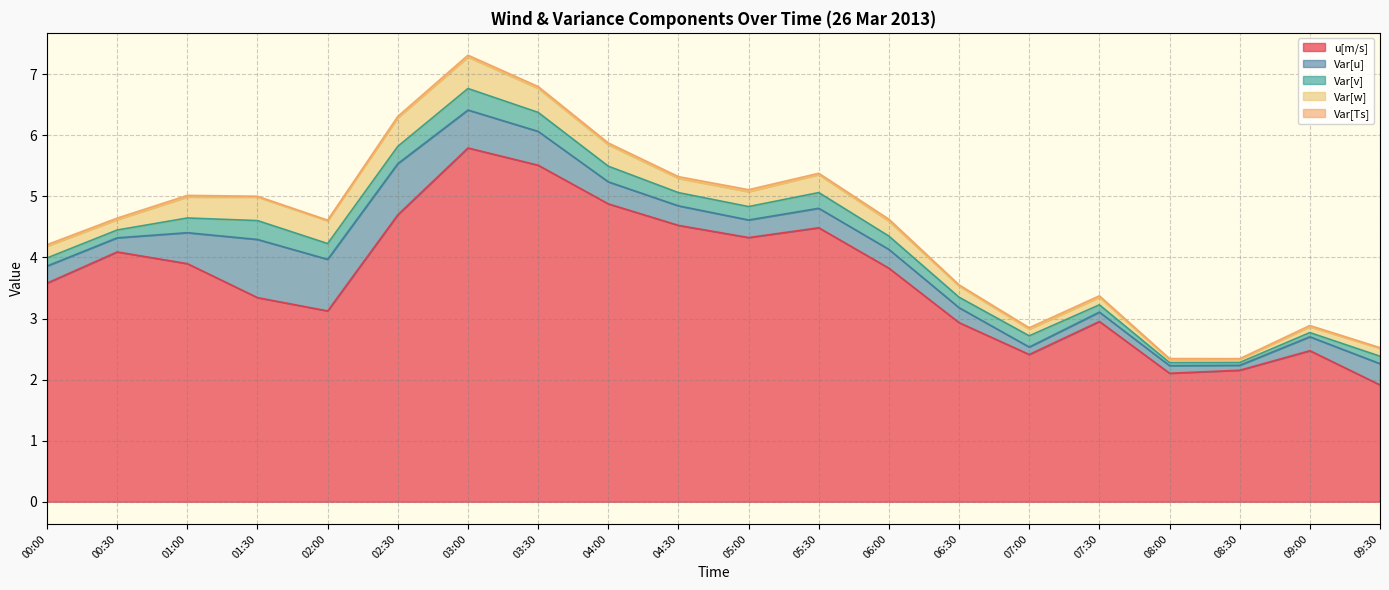

What is the label of the 1st point from the left?

00:00